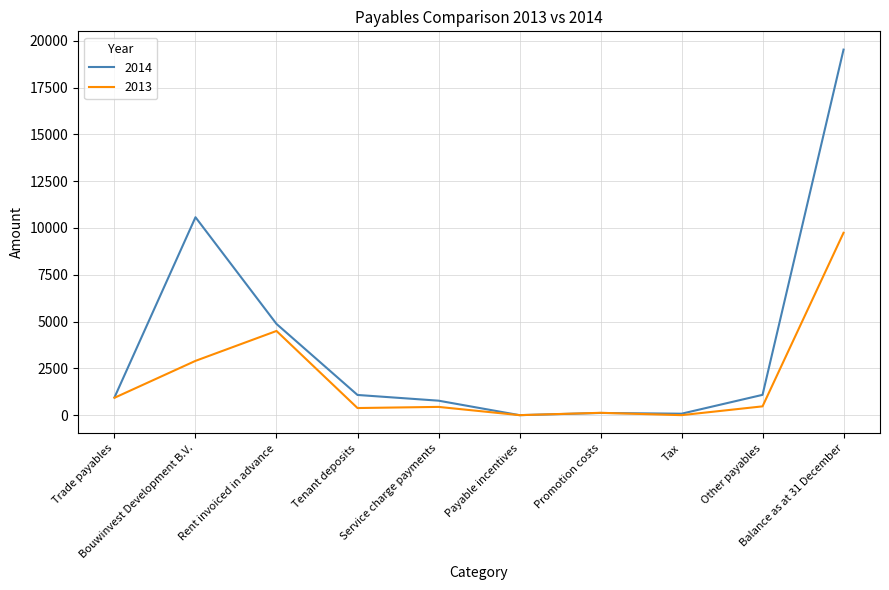

How many lines are shown in the chart?

2